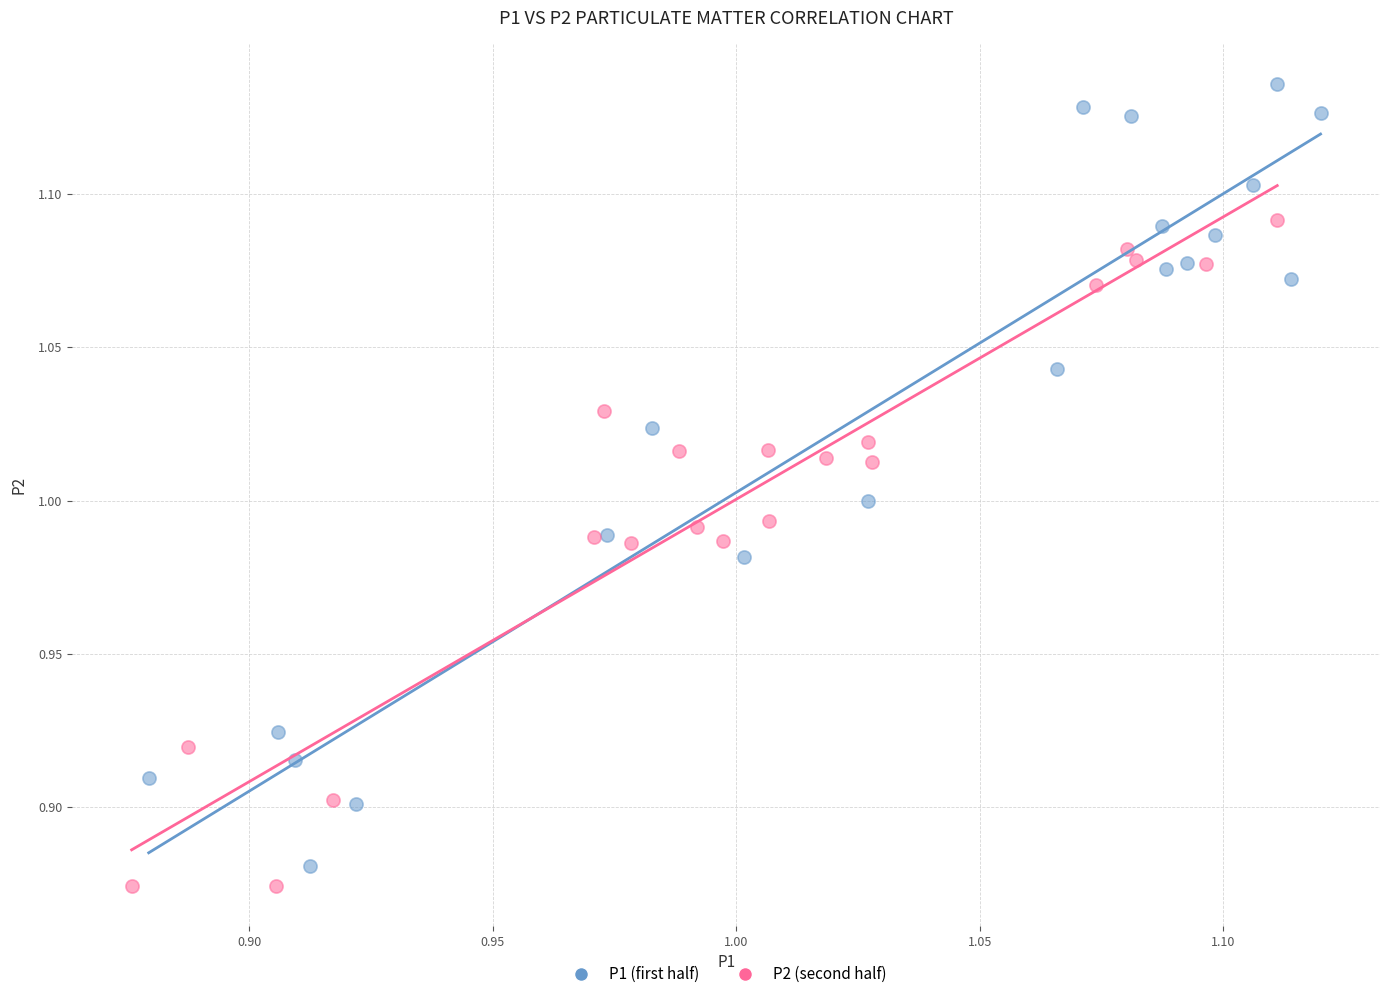

Which series has the widest spread of Y values?

P1 (first half)